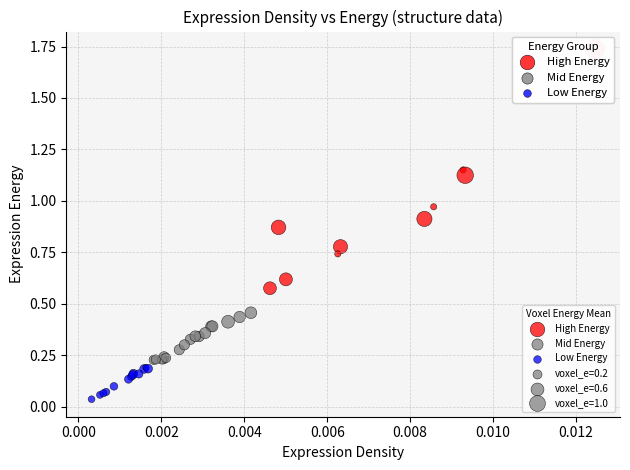

Which series contains the highest Y value?

High Energy